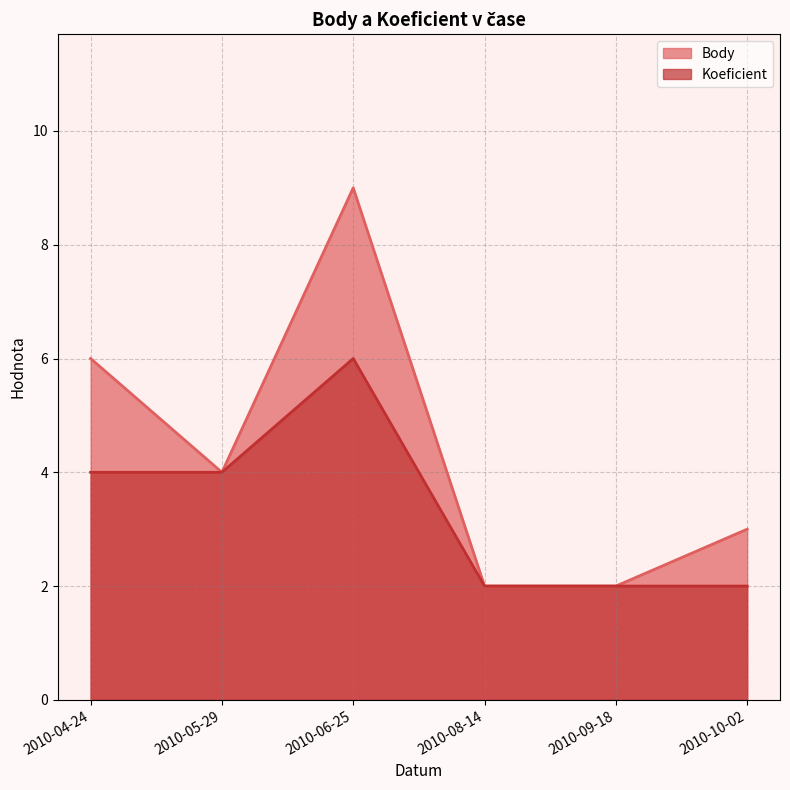

Which series changed the most between 2010-05-29 and 2010-10-02?

Koeficient